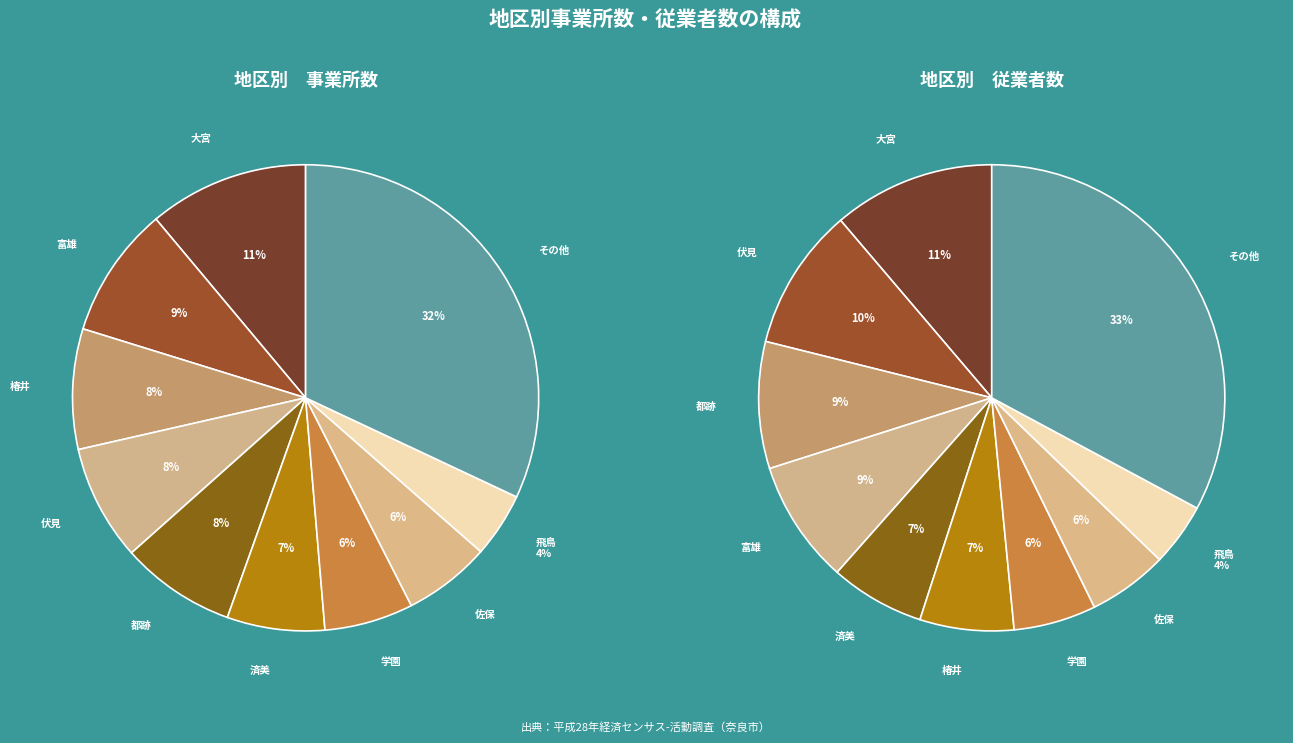

Does 大柳生 account for over 50% of the chart?

No